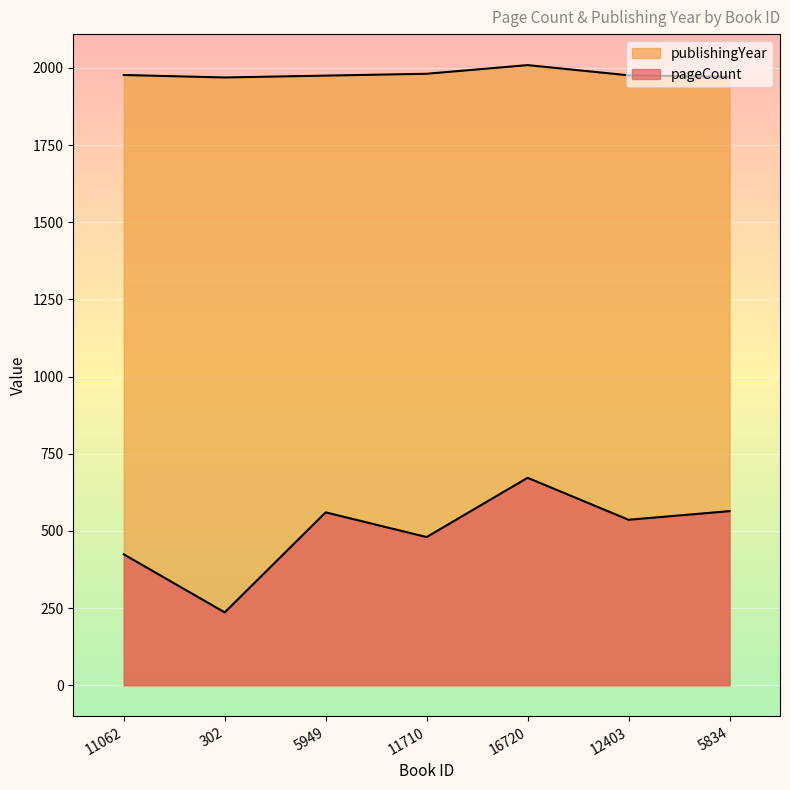

True or false: publishingYear has more than 0 interior local peaks.

True